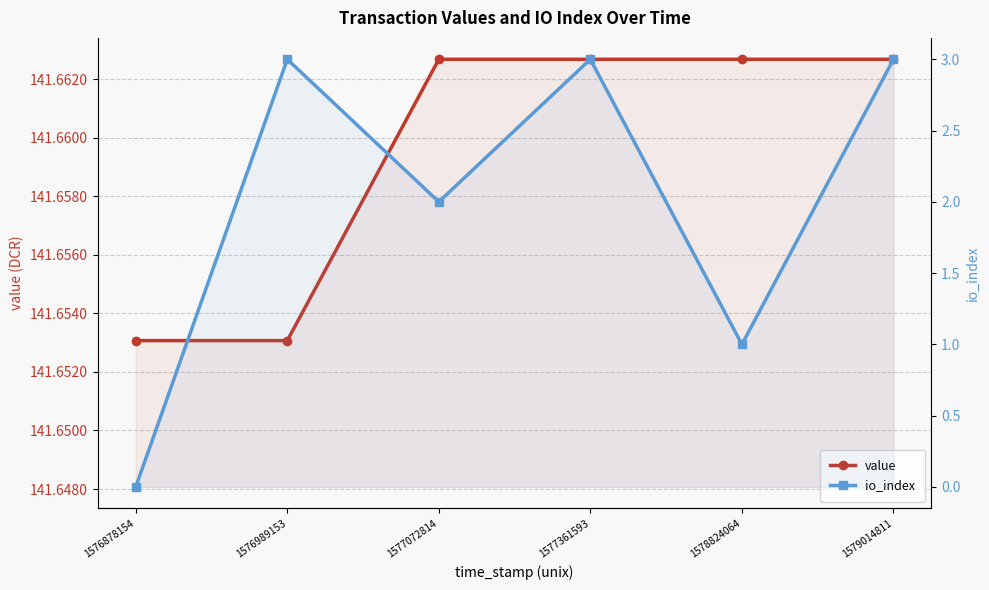

What is the difference between the highest and lowest values at 1579014811?

138.7